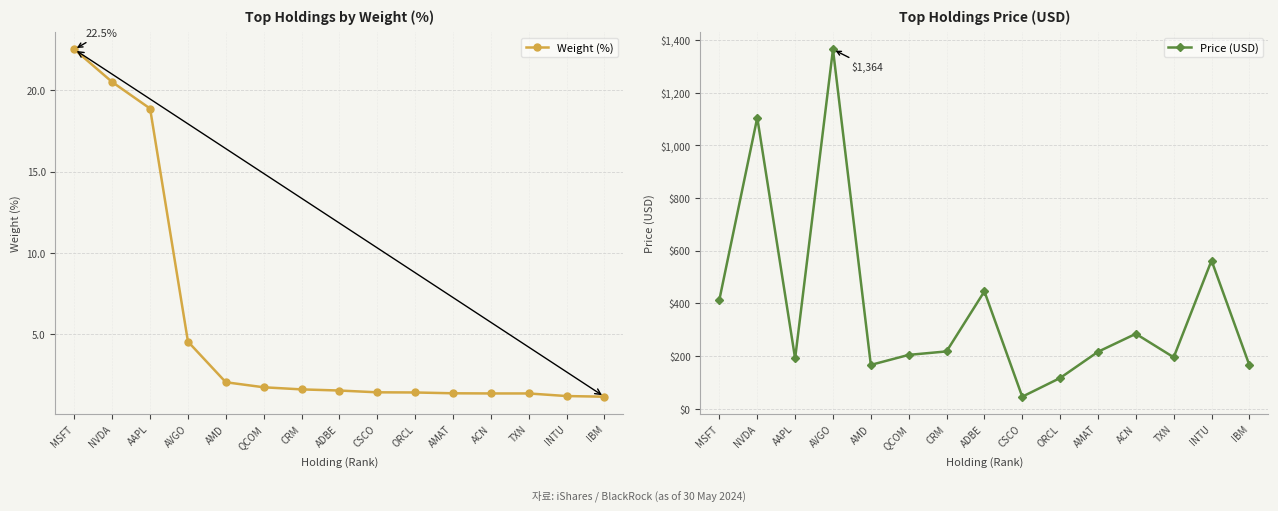

What is the average value of the Weight (%) series?

5.5